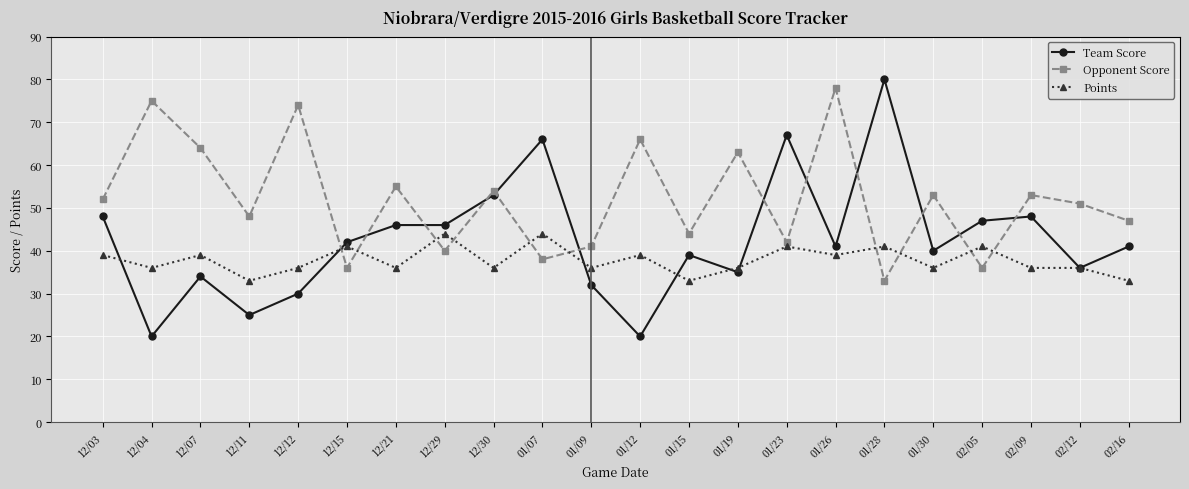

Which category has the highest value across all series?

01/28